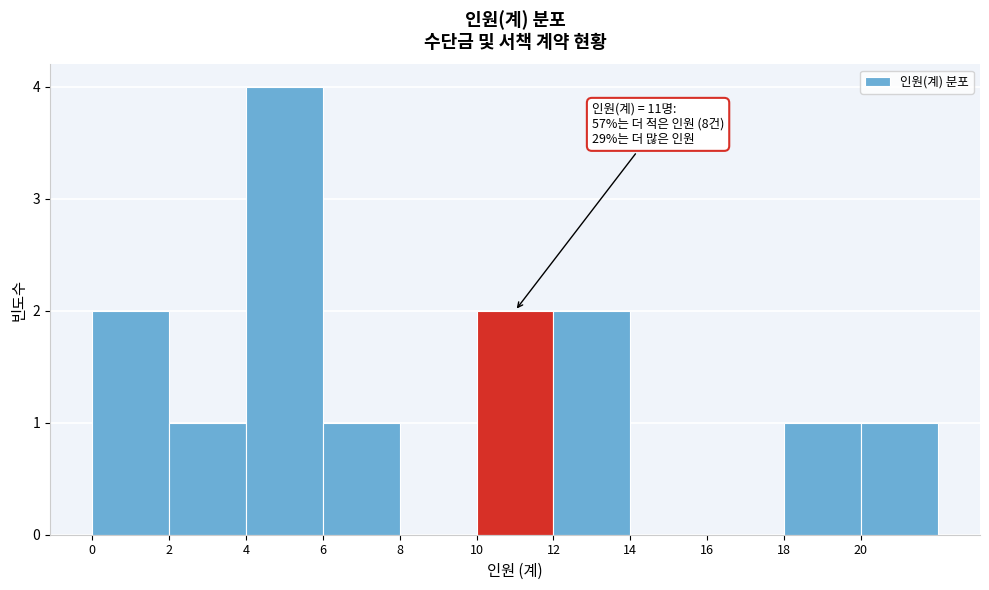

Over which range of the x-axis is the bar tallest?

4 to 6